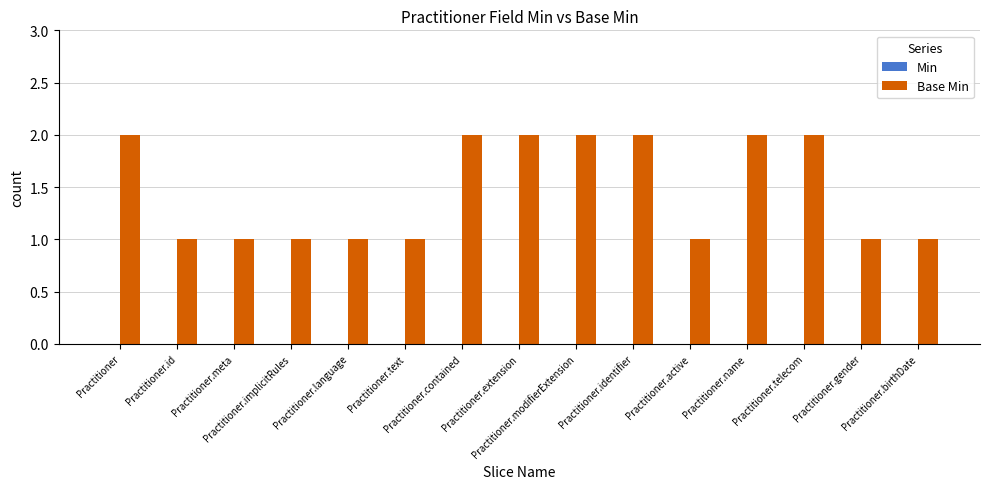

How many bars are there in total?

15